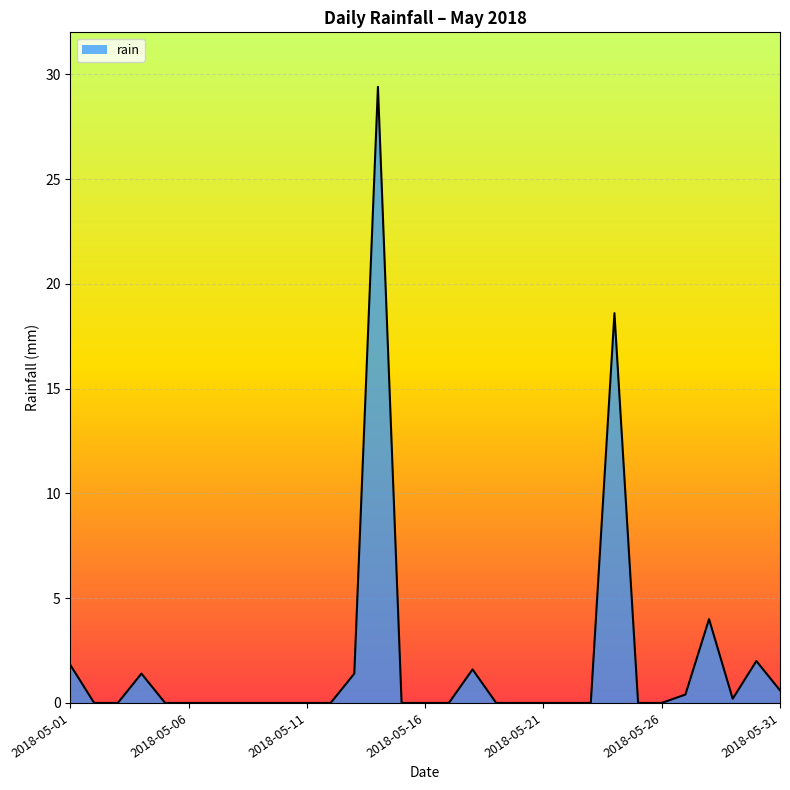

What is the greatest value displayed?

29.4